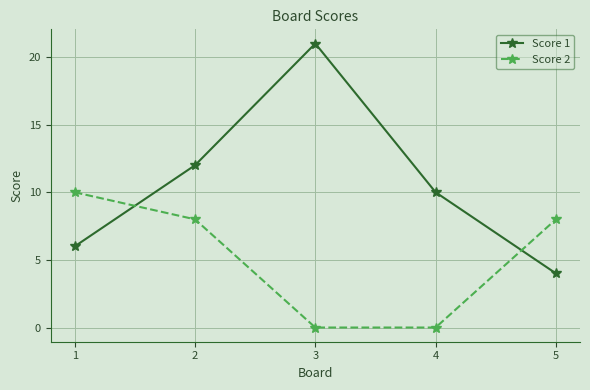

Reading left to right, list all the values displayed in this chart.

Score 1: 1=6	2=12	3=21	4=10	5=4
Score 2: 1=10	2=8	3=0	4=0	5=8